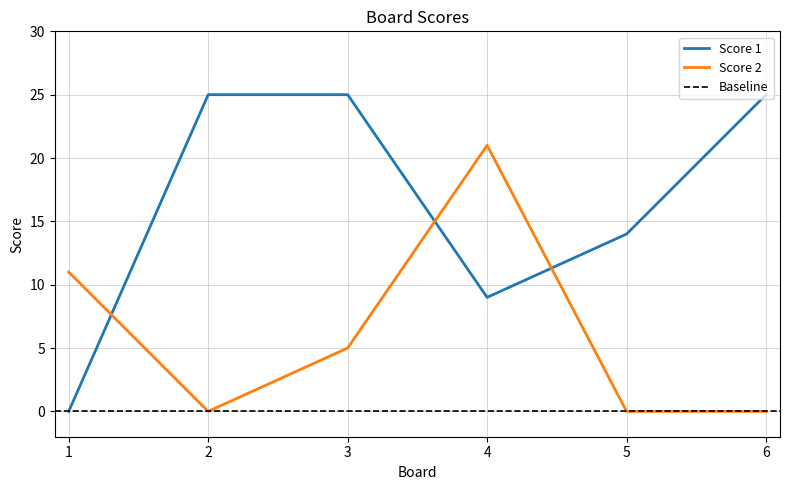

Where is the first local minimum for Score 1?

4